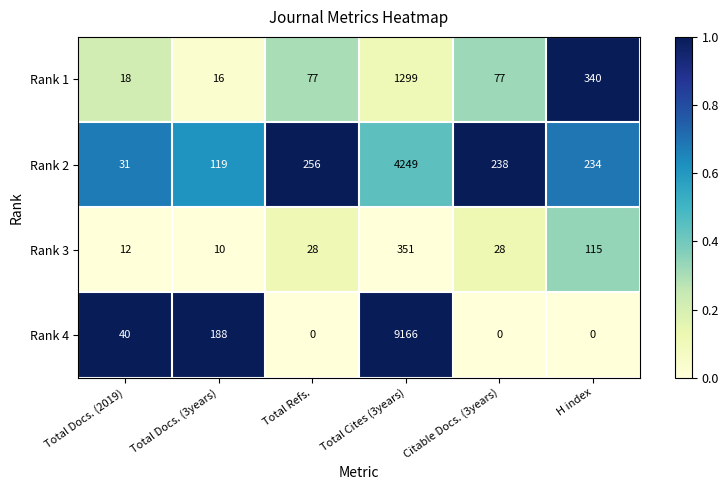

Is it true that Rank 3 equals 28 at Citable Docs. (3years)?

True